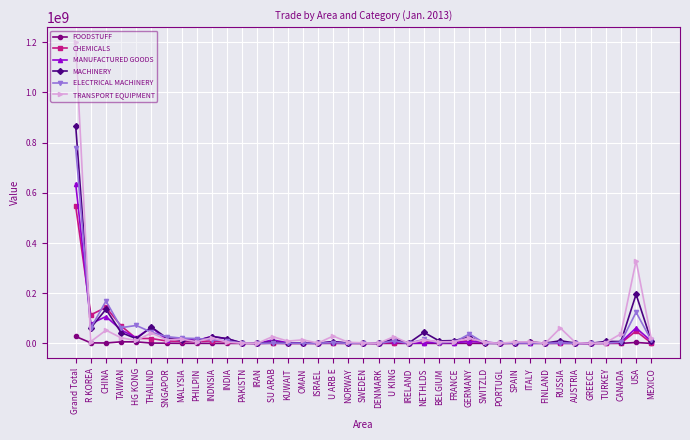

At which label does TRANSPORT EQUIPMENT reach its peak?

Grand Total